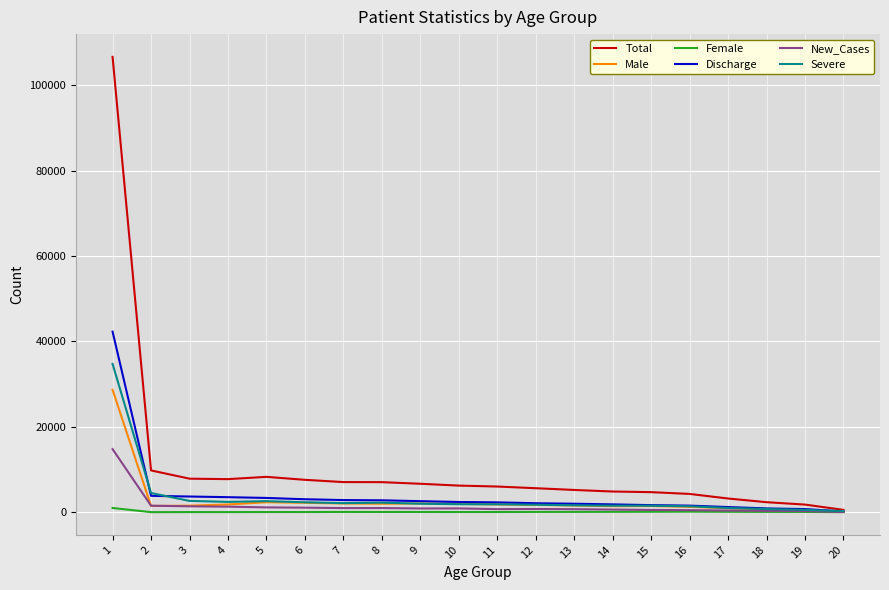

What is the difference between the second highest and second lowest values in the Female series?

106